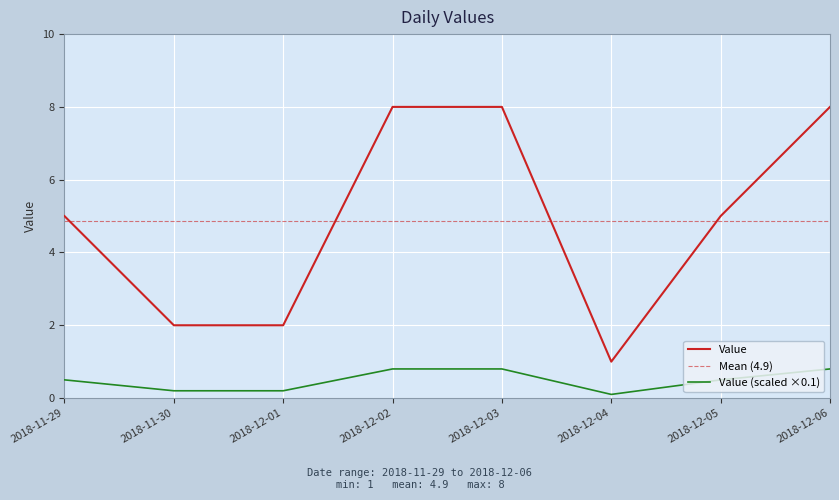

The value at 2018-12-01 is 2. True or false?

True